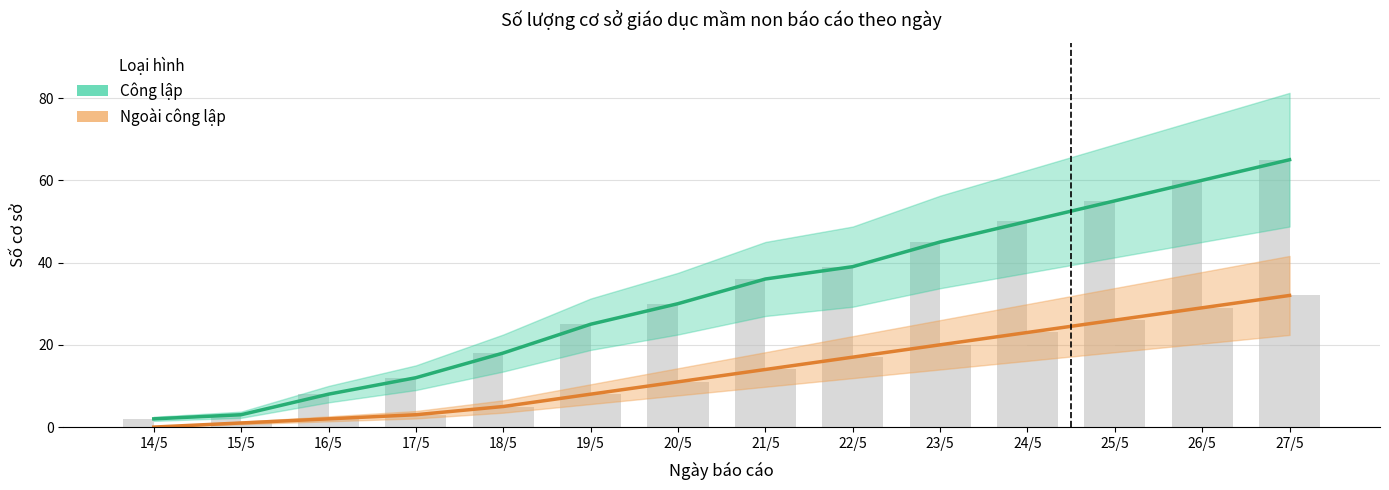

What is the value of the Công lập bar at the 13th from the left?

60